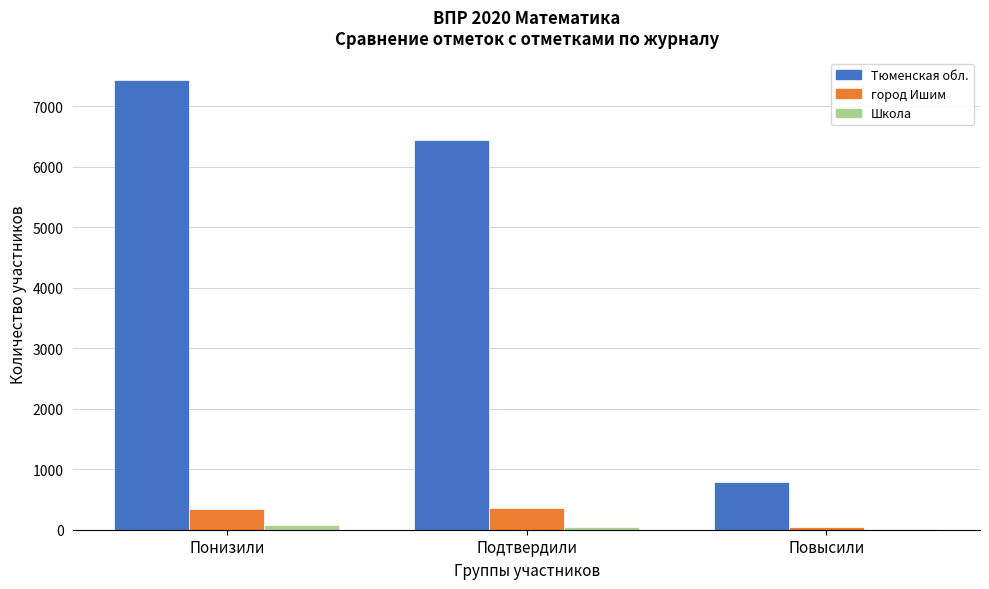

What is the greatest value displayed?

7432